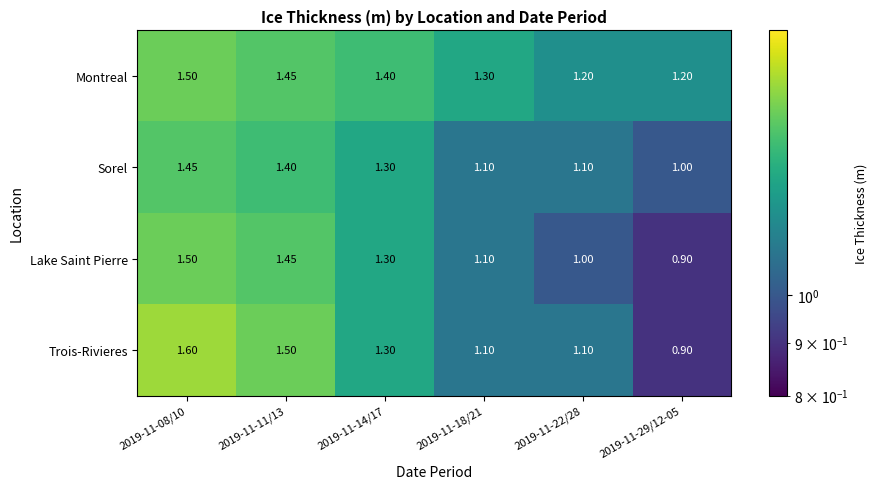

Between 2019-11-11/13 and 2019-11-18/21, which series saw the biggest shift?

Trois-Rivieres